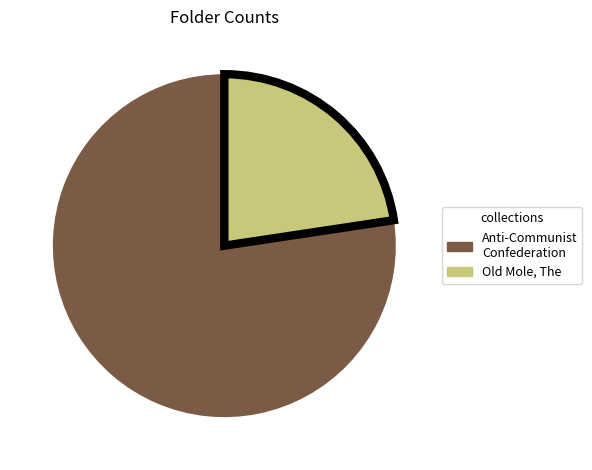

Count the number of slices in the pie.

2